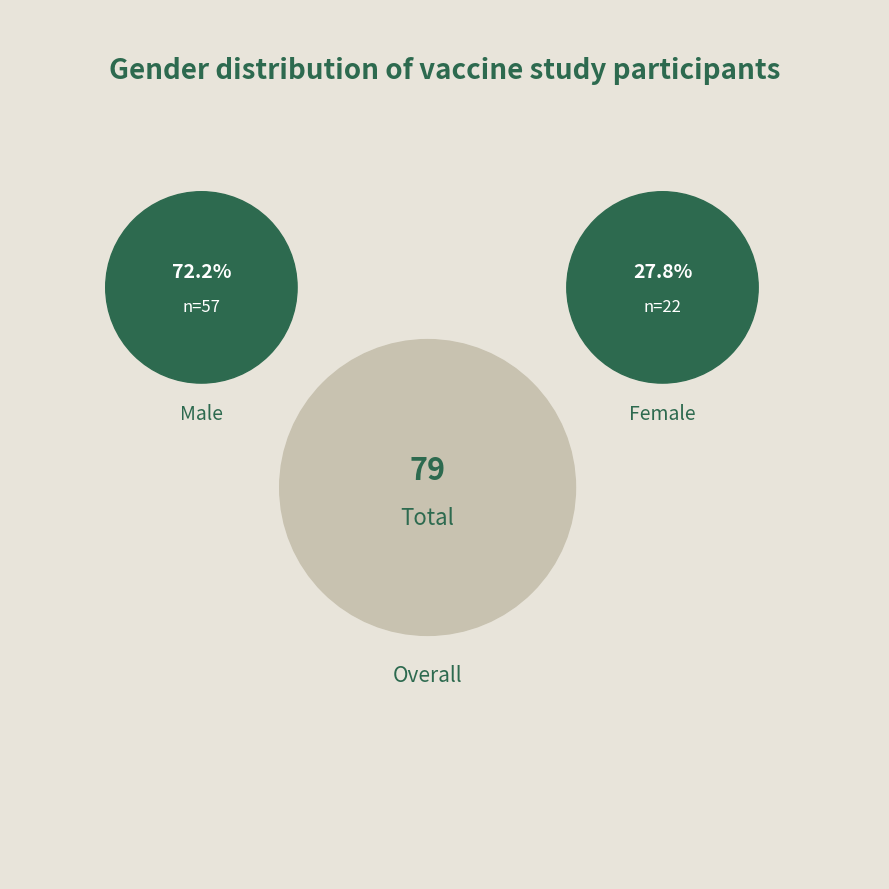

To the nearest percent, what portion does male represent?

72%